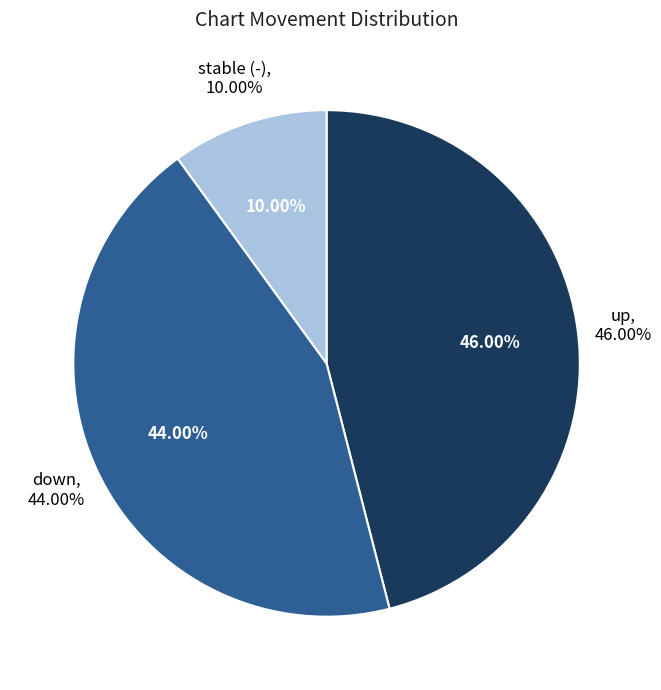

Which category has the biggest portion of the pie?

up